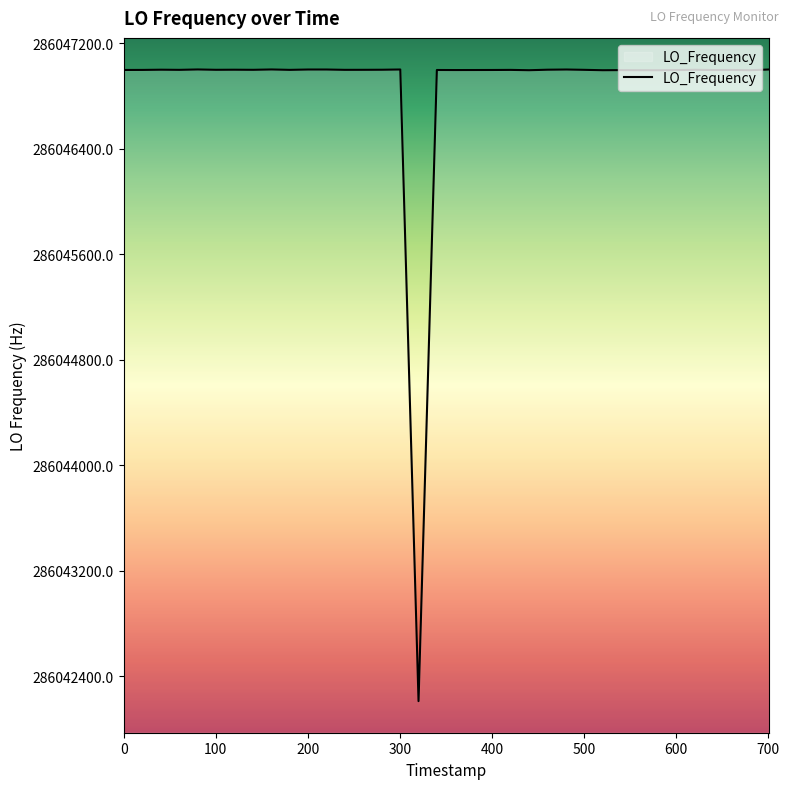

What is the greatest value displayed?

286047002.8